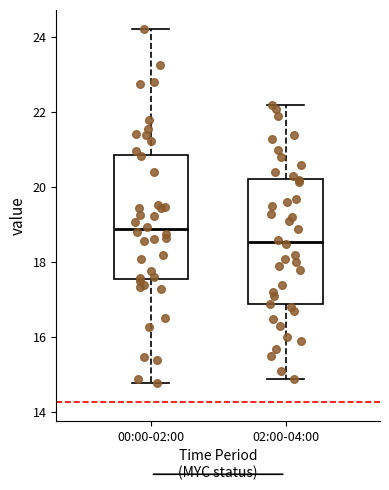

Reading left to right, transcribe this box plot: for each box, give where its median line is, the range the box spans, and where its two whiskers end, as read against the y-axis. The values are not printed on the chart, so give them approximately, as read against the axis.

00:00-02:00: median 18.8, box 17.6 to 20.8, whiskers 14.8 to 24.2
02:00-04:00: median 18.6, box 16.8 to 20.2, whiskers 15.0 to 22.2